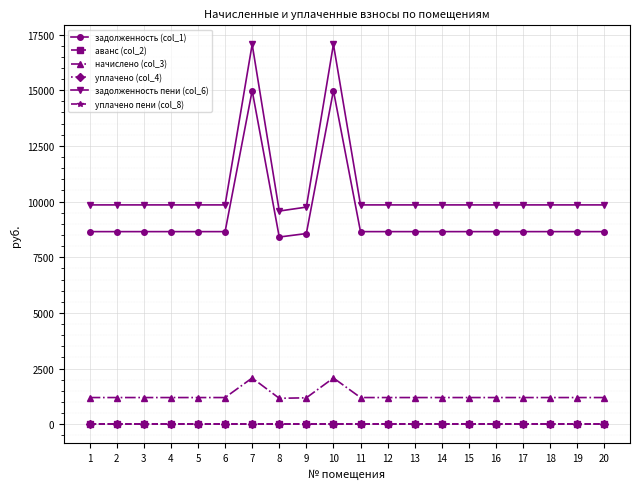

How many lines are shown in the chart?

6